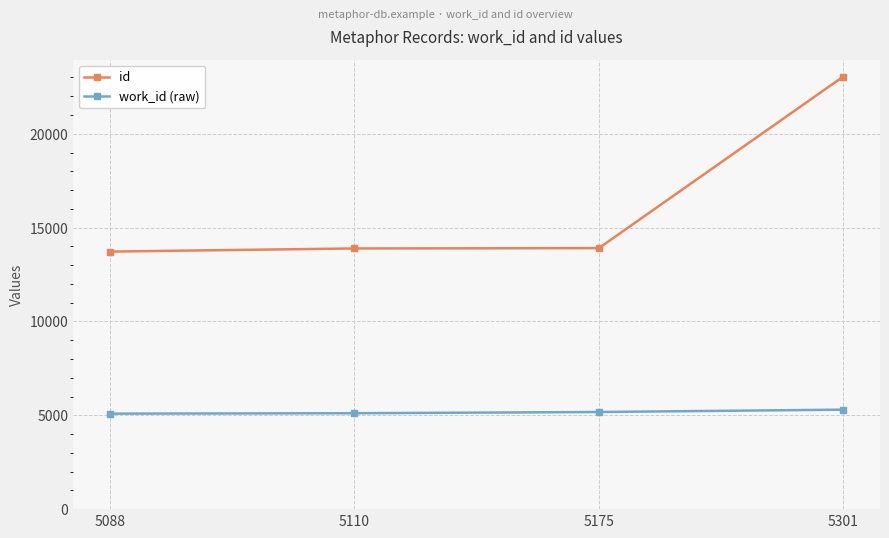

True or false: work_id (raw) and id cross at least once.

False